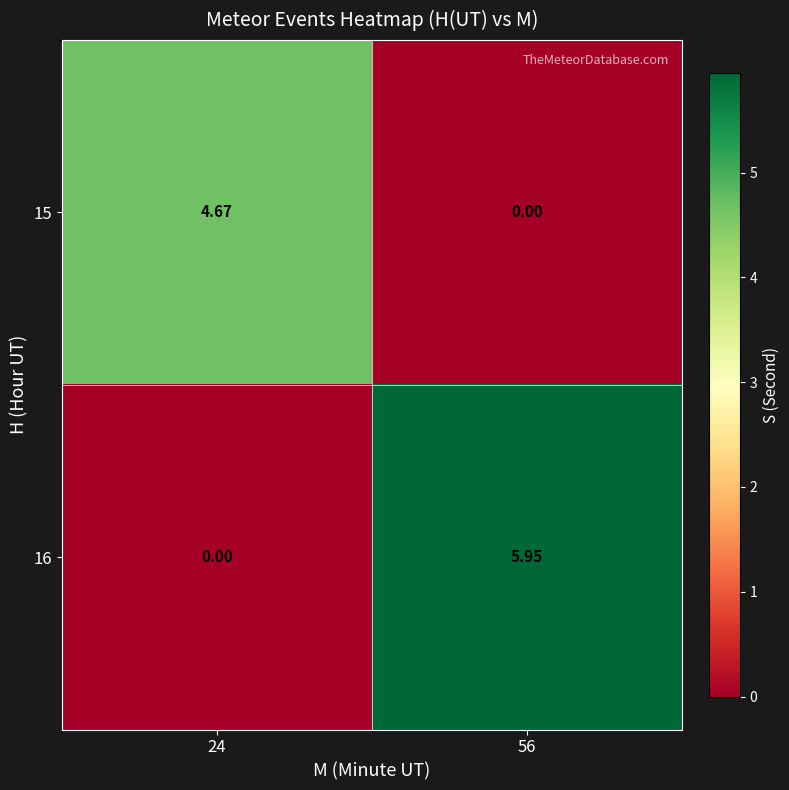

Is the value of 16 at 56 greater than the value of 15 at 24?

Yes